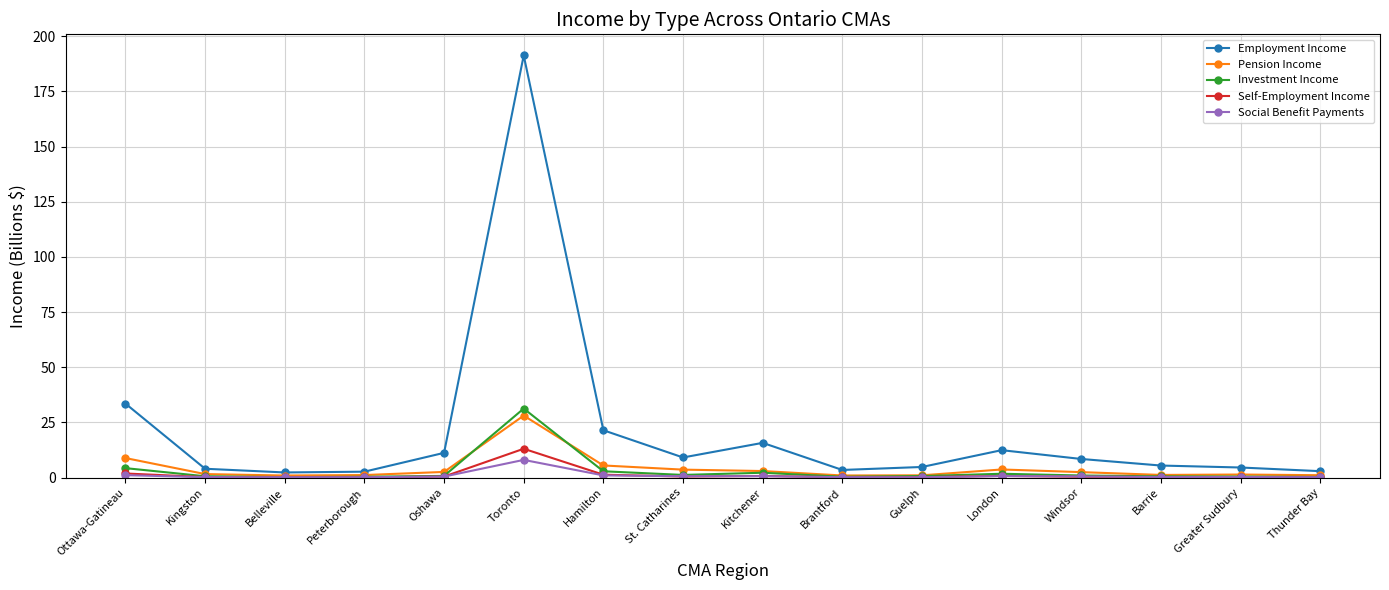

Is this an area chart (filled region under the line)?

No